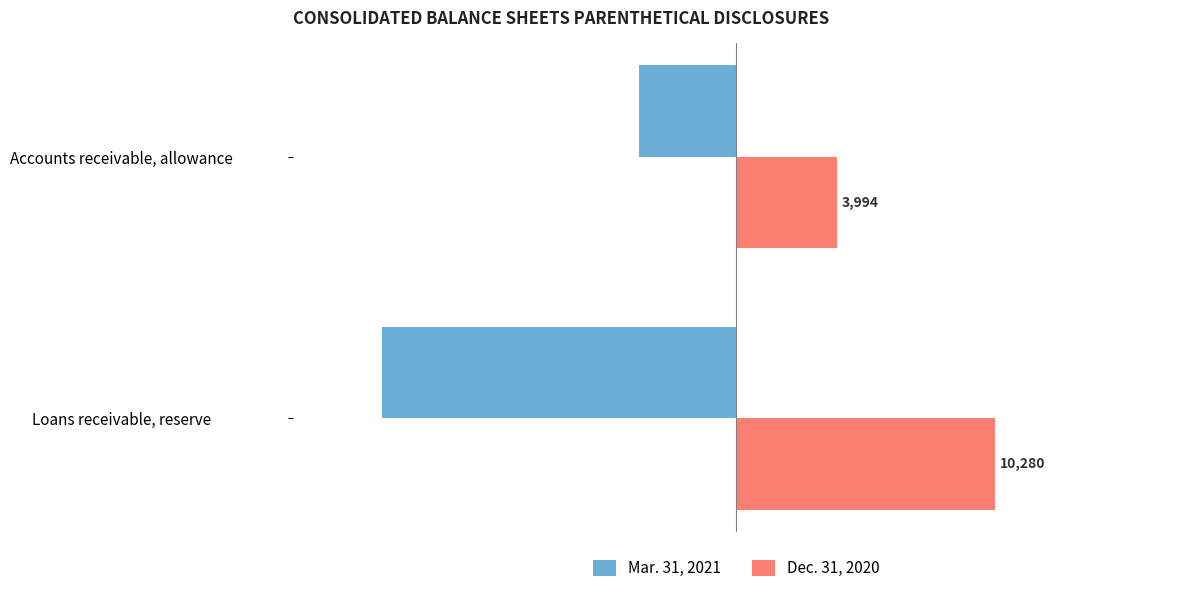

What is the difference between the maximum and minimum values in the Mar. 31, 2021 series?

10250